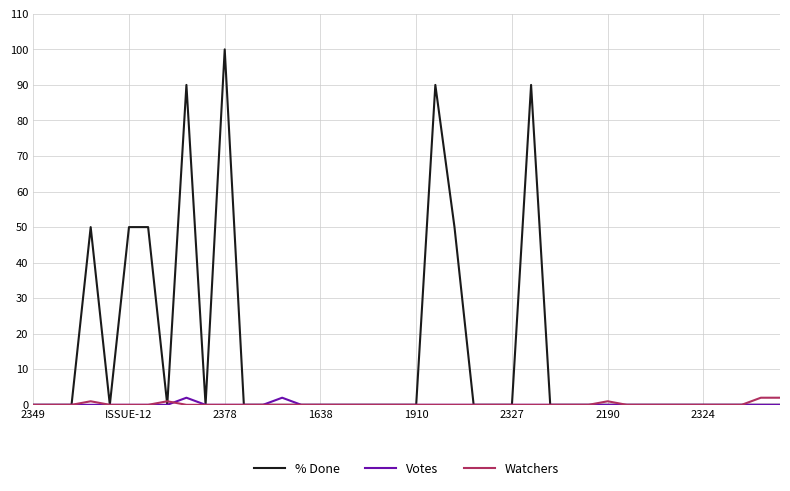

Which series has the largest total across all categories?

% Done